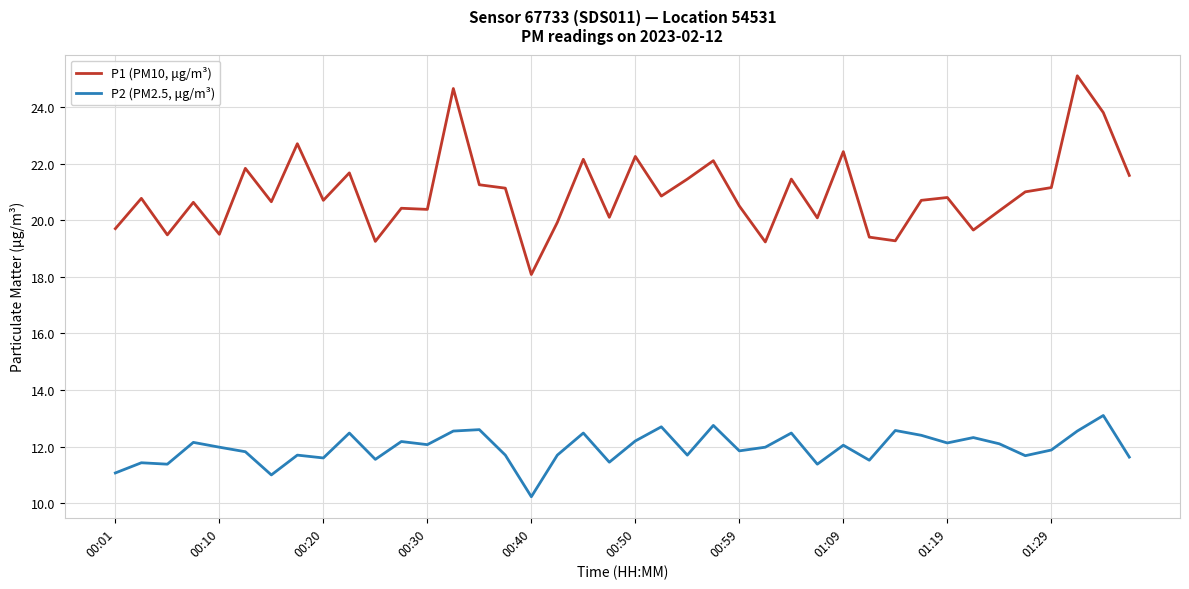

Which series has the widest spread of values?

P1 (PM10, μg/m³)